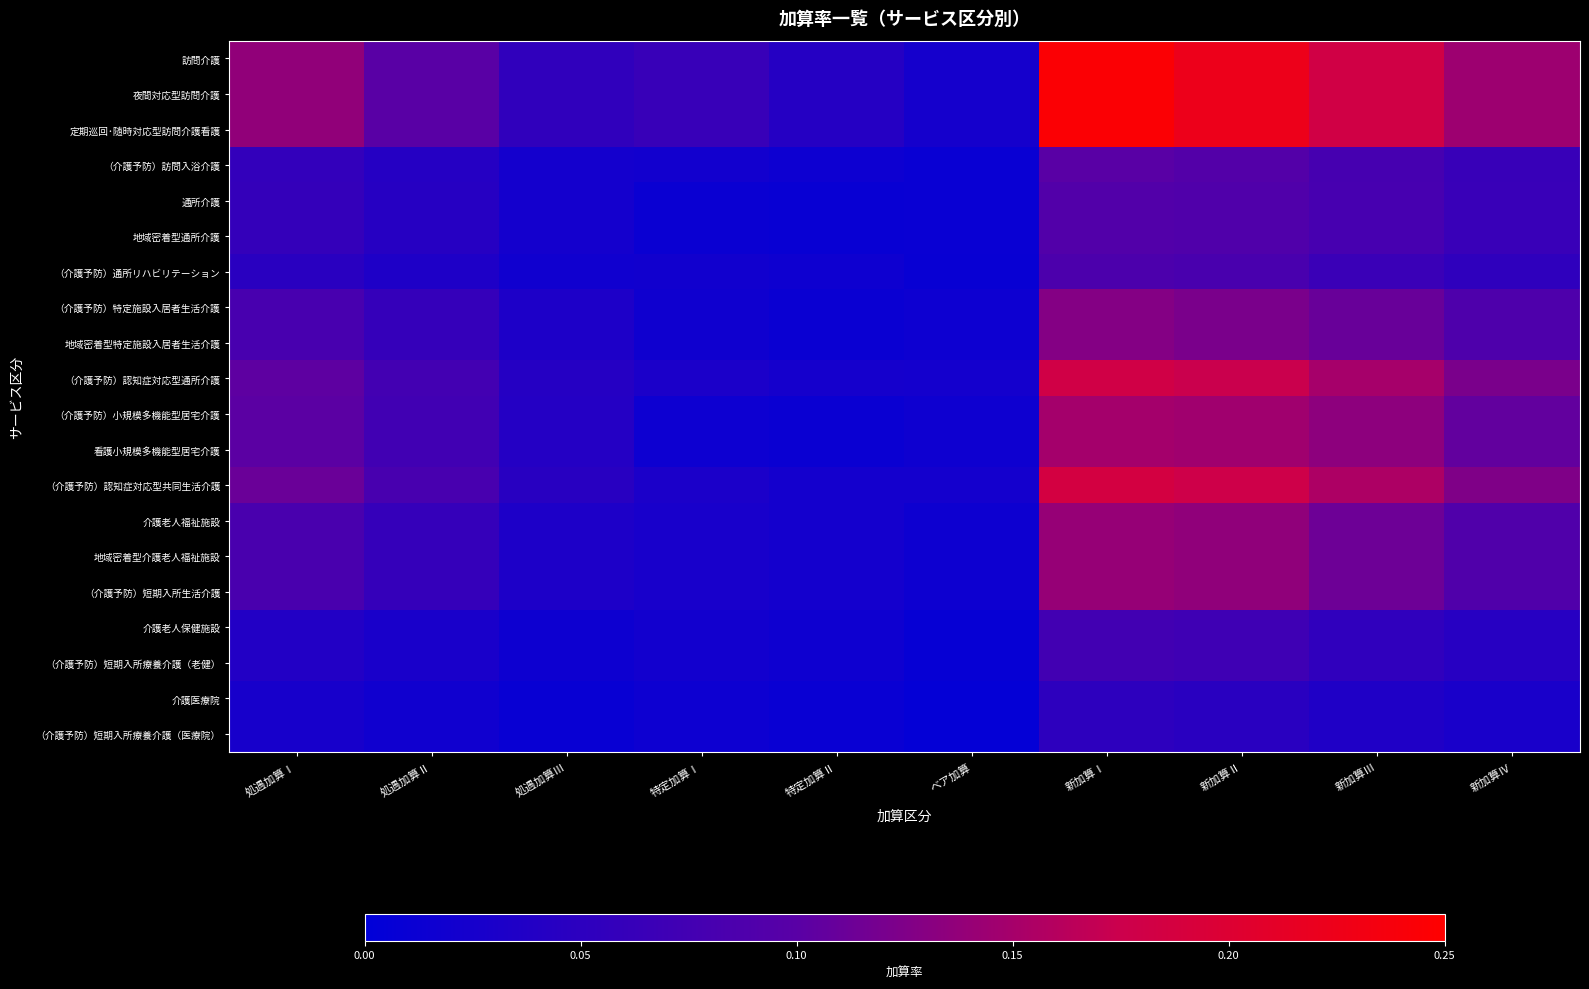

Between 特定加算Ⅰ and 特定加算Ⅱ, which series saw the biggest shift?

訪問介護